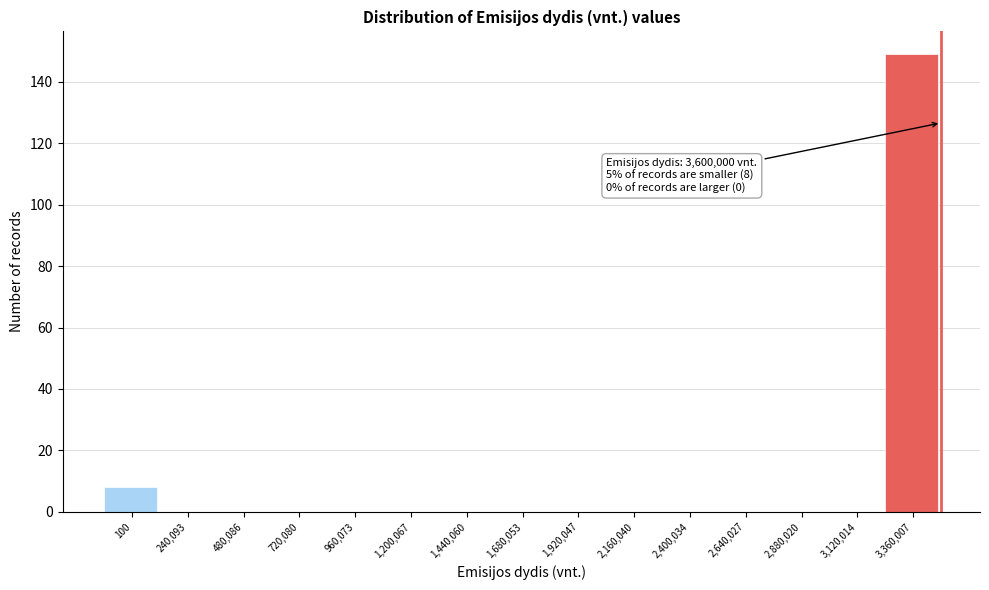

Reading left to right, extract all data points from this chart.

100=8	240,093=0	480,086=0	720,080=0	960,073=0	1,200,067=0	1,440,060=0	1,680,053=0	1,920,047=0	2,160,040=0	2,400,034=0	2,640,027=0	2,880,020=0	3,120,014=0	3,360,007=149